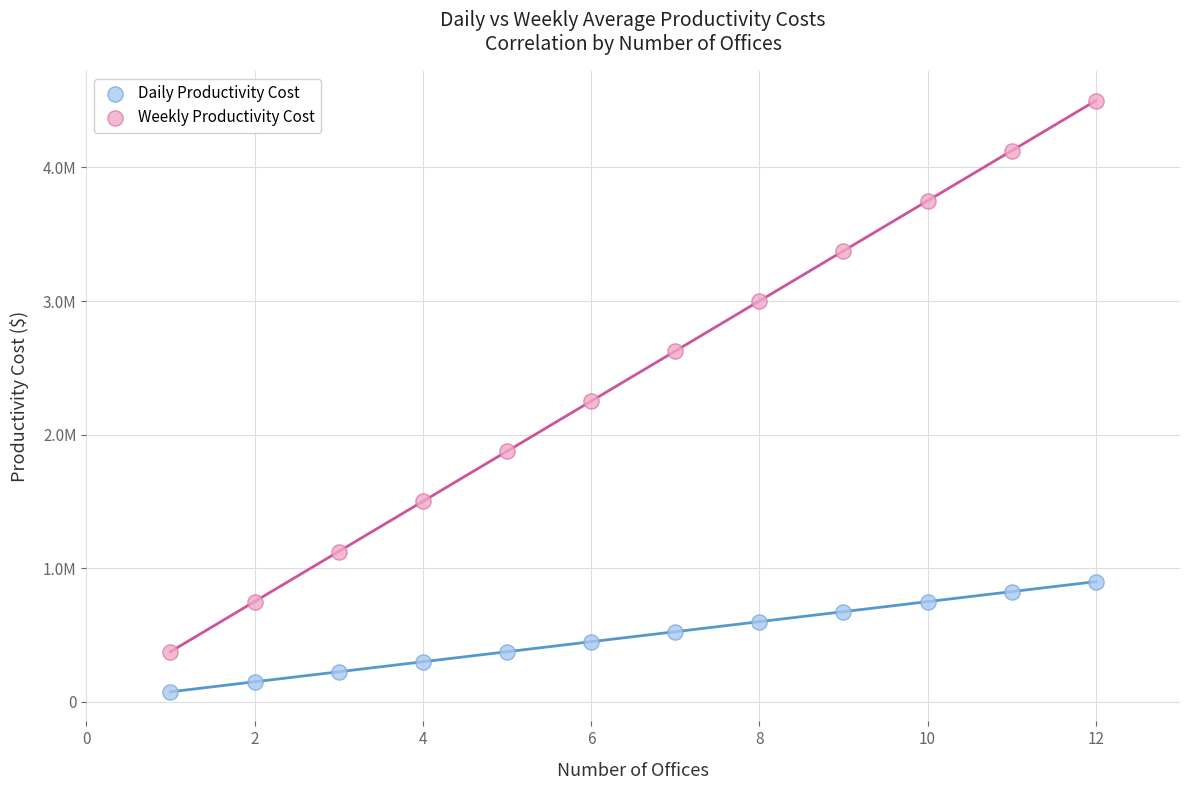

Which series contains the highest Y value?

Weekly Productivity Cost